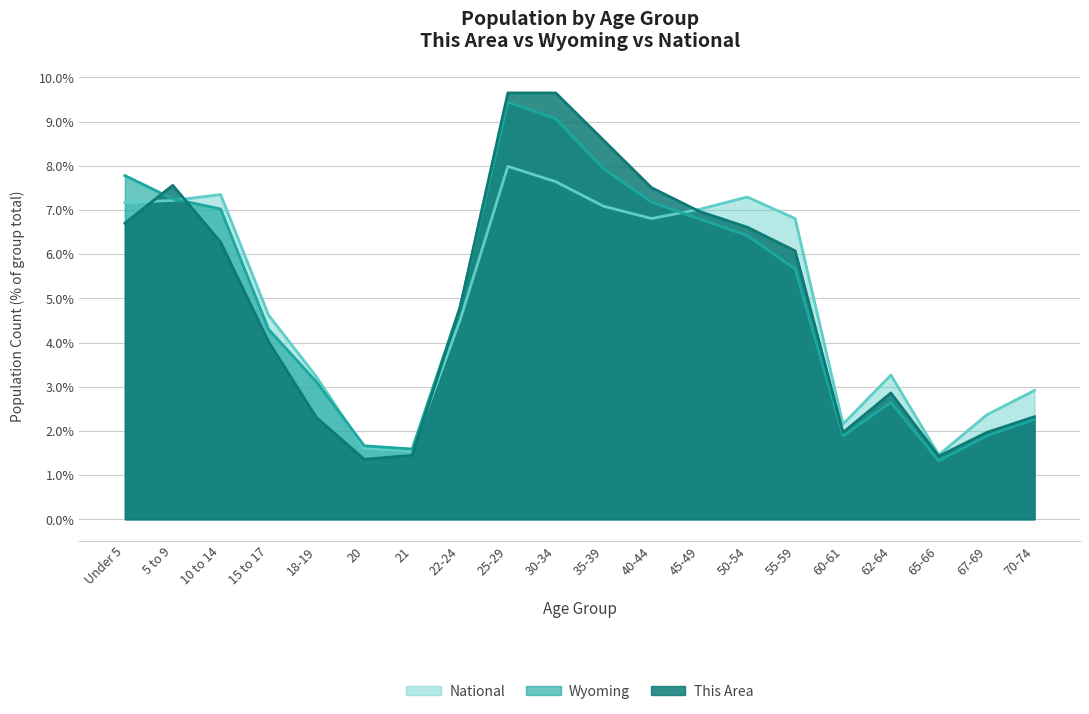

What is the sum of the This Area values at 45-49 and 40-44?

14.5